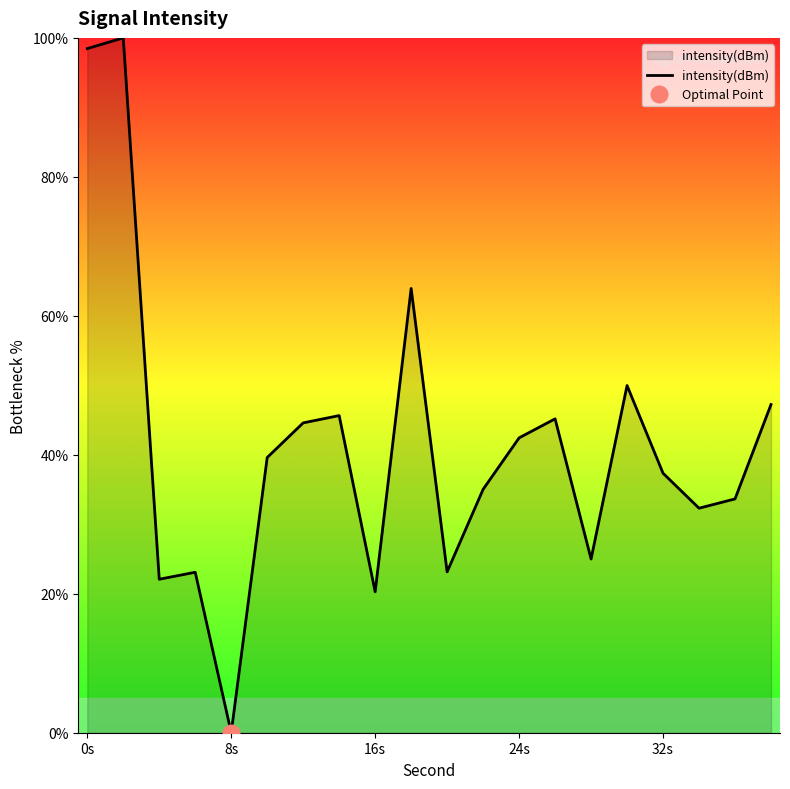

At which label does intensity(dBm) reach its minimum?

8s